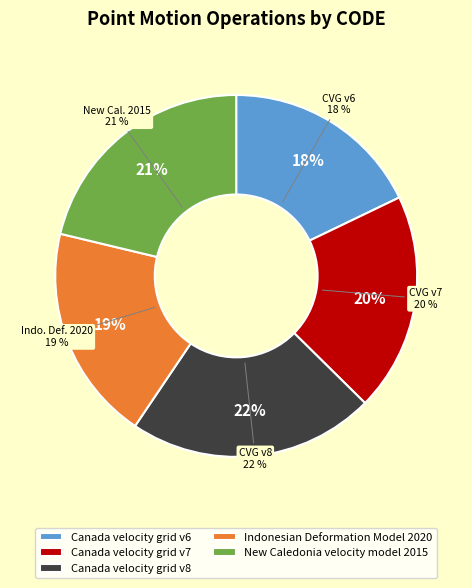

What is the total percentage of Canada velocity grid v8 and New Caledonia velocity model 2015?

43.3%